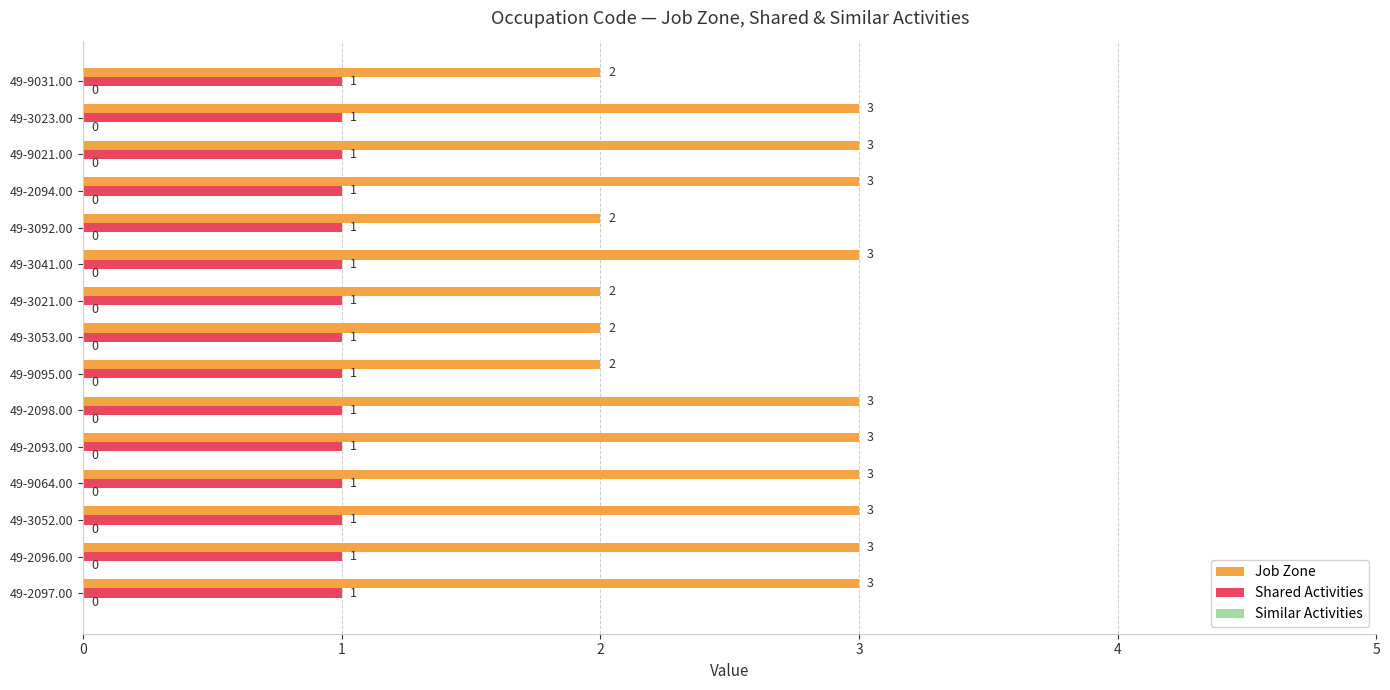

Which series has the widest spread of values?

Job Zone